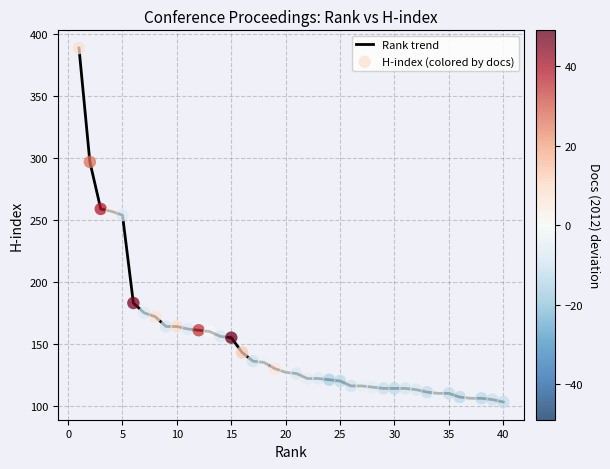

What is the greatest value displayed?

389